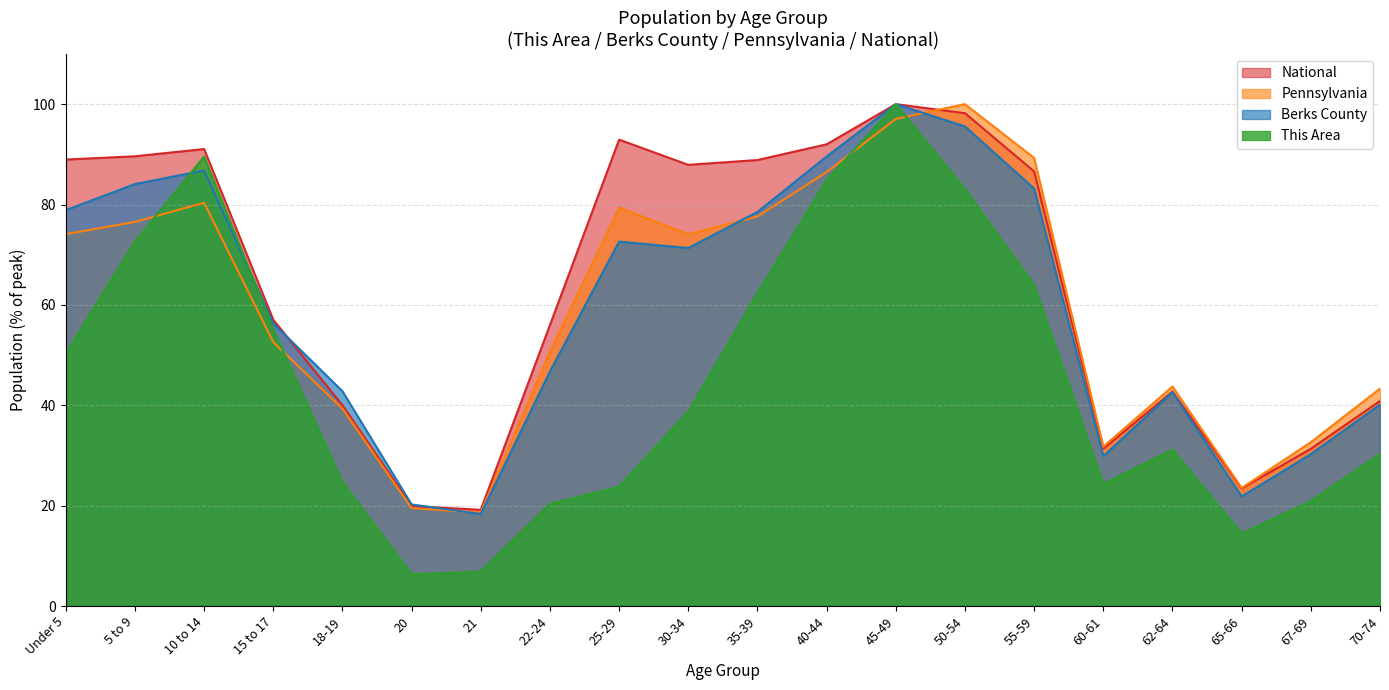

What is the difference between the maximum and second lowest values in the This Area series?

93.2